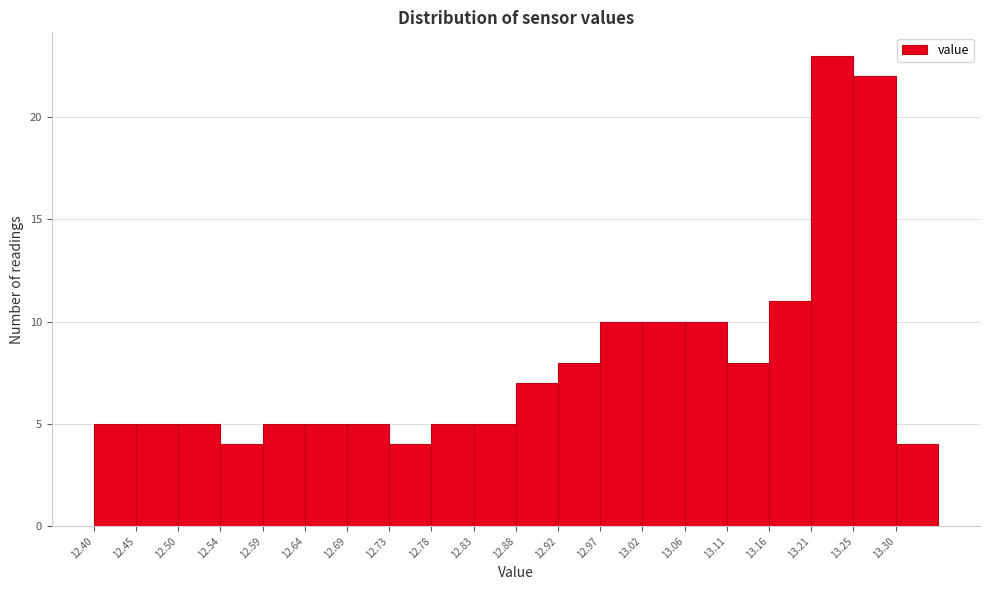

Reading left to right, transcribe this chart: for each bar, give the range it covers on the x-axis and its height. Neither the bar edges nor the heights are printed on the chart, so give them approximately, as read against the axes.

12.400 to 12.450: 5
12.450 to 12.495: 5
12.495 to 12.545: 5
12.545 to 12.590: 4
12.590 to 12.640: 5
12.640 to 12.685: 5
12.685 to 12.735: 5
12.735 to 12.780: 4
12.780 to 12.830: 5
12.830 to 12.875: 5
12.875 to 12.925: 7
12.925 to 12.970: 8
12.970 to 13.020: 10
13.020 to 13.065: 10
13.065 to 13.115: 10
13.115 to 13.160: 8
13.160 to 13.210: 11
13.210 to 13.255: 23
13.255 to 13.305: 22
13.305 to 13.350: 4